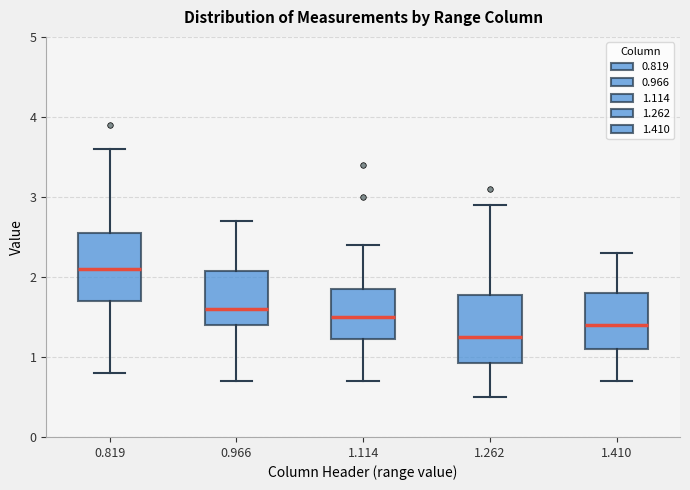

Reading left to right, read every box against the y-axis: the position of its median line, the range the box covers, and the ends of its whiskers. The values are not printed on the chart, so give them approximately, as read against the axis.

0.819: median 2.1, box 1.7 to 2.6, whiskers 0.8 to 3.6
0.966: median 1.6, box 1.4 to 2.1, whiskers 0.7 to 2.7
1.114: median 1.5, box 1.2 to 1.9, whiskers 0.7 to 2.4
1.262: median 1.3, box 0.9 to 1.8, whiskers 0.5 to 2.9
1.410: median 1.4, box 1.1 to 1.8, whiskers 0.7 to 2.3